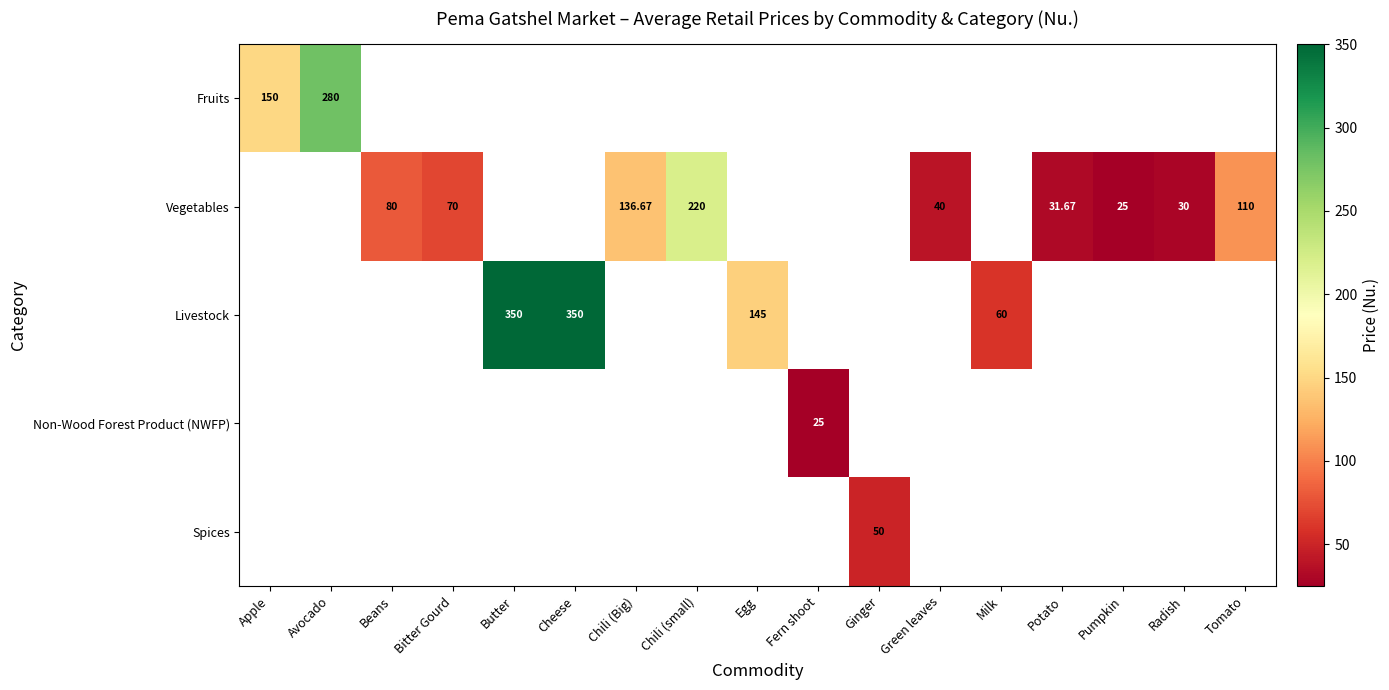

Is the value of Vegetables at Beans greater than the value of Spices at Chili (small)?

No